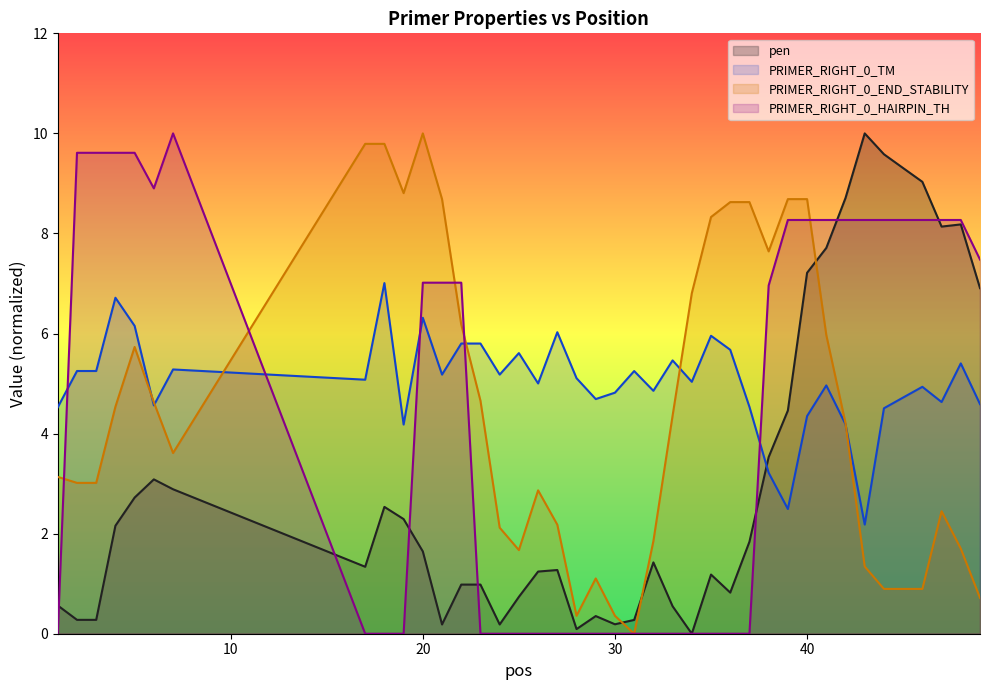

At which category is the sum across all series the highest?

40